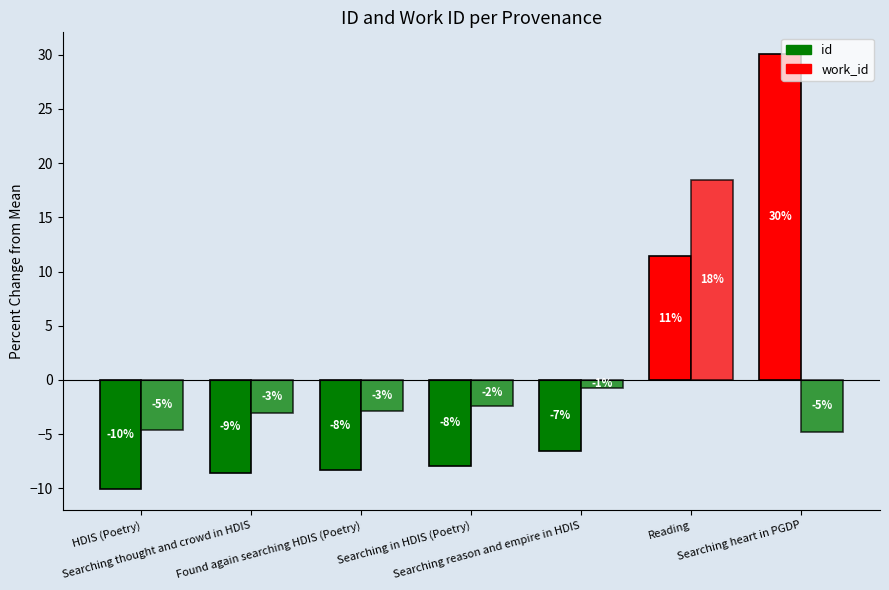

What is the spread (max minus min) of values at Searching reason and empire in HDIS?

5.8